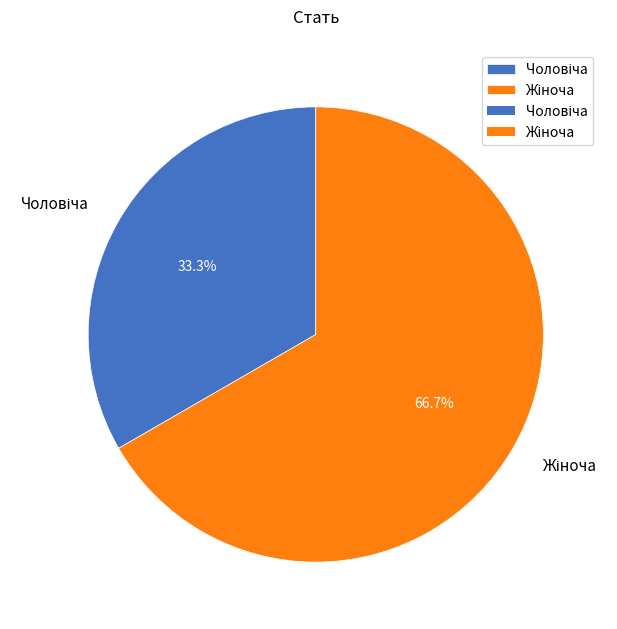

Count the number of slices in the pie.

2